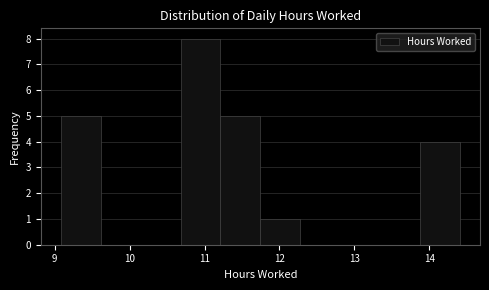

Reading left to right, transcribe this chart: for each bar, give the range it covers on the x-axis and its height. Neither the bar edges nor the heights are printed on the chart, so give them approximately, as read against the axes.

9.1 to 9.6: 5
9.6 to 10.1: 0
10.1 to 10.7: 0
10.7 to 11.2: 8
11.2 to 11.7: 5
11.7 to 12.3: 1
12.3 to 12.8: 0
12.8 to 13.3: 0
13.3 to 13.9: 0
13.9 to 14.4: 4